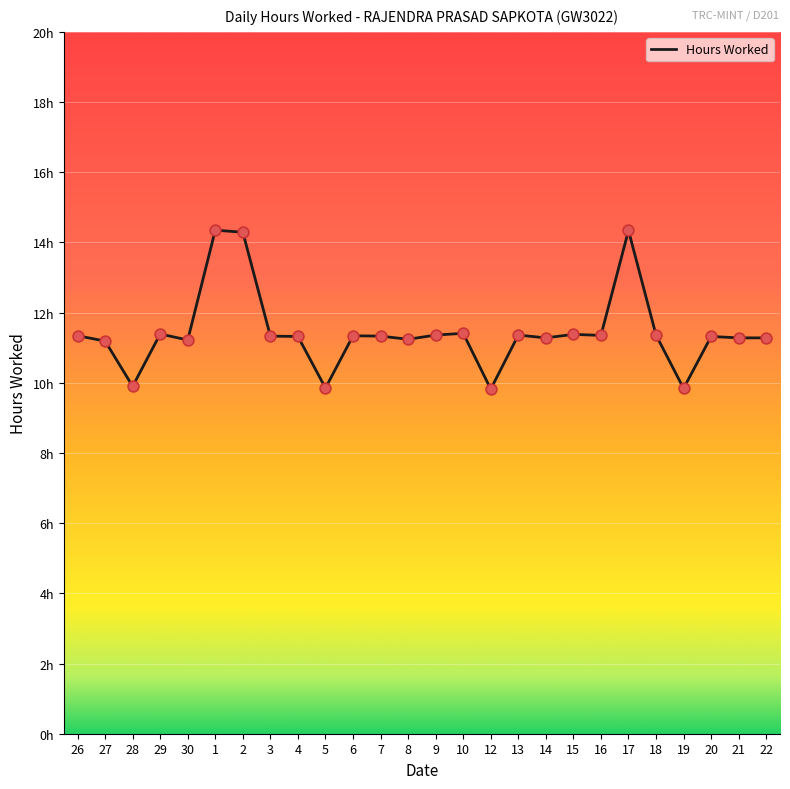

What is the change in value from 10 to 17?

+2.9